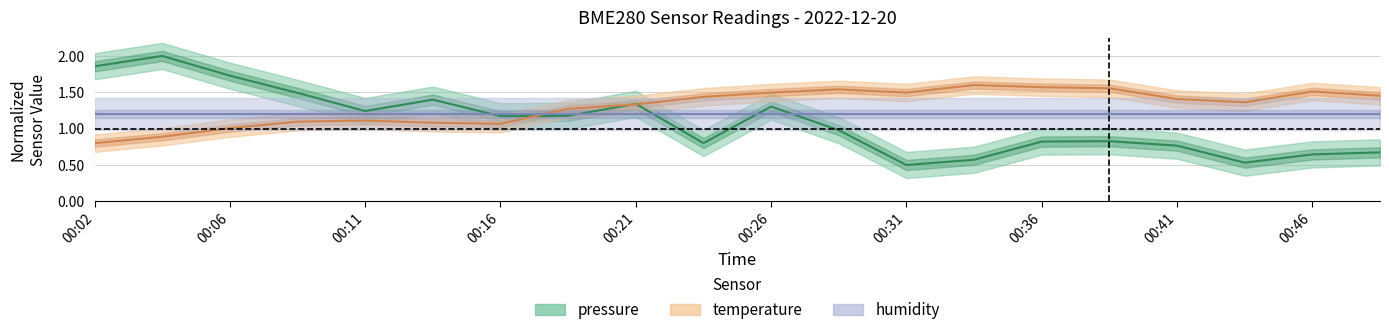

How many intersections are there between temperature and pressure?

3